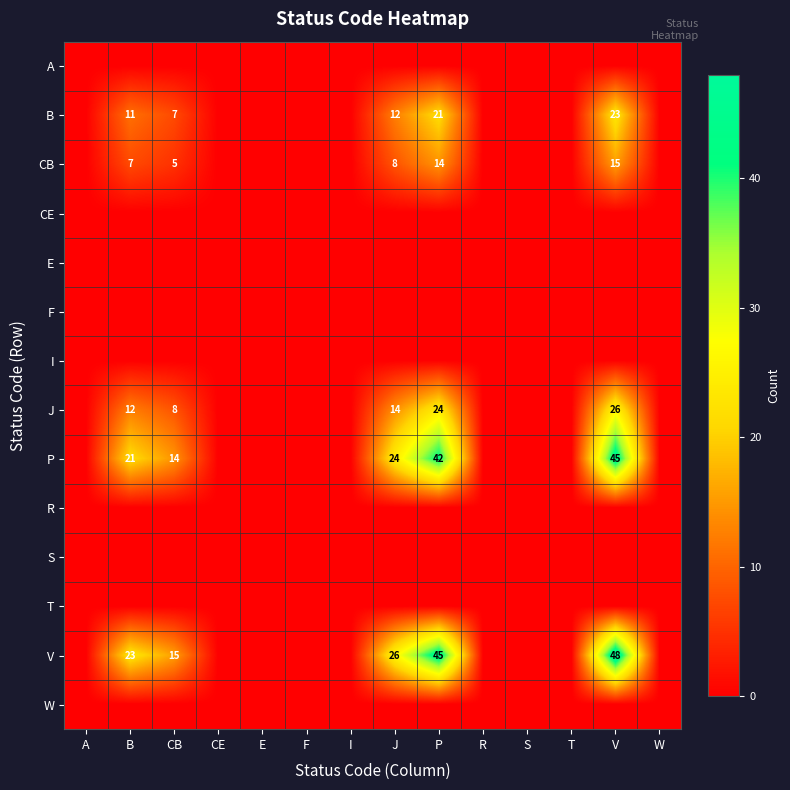

Is the value of P at CB greater than the value of B at B?

Yes